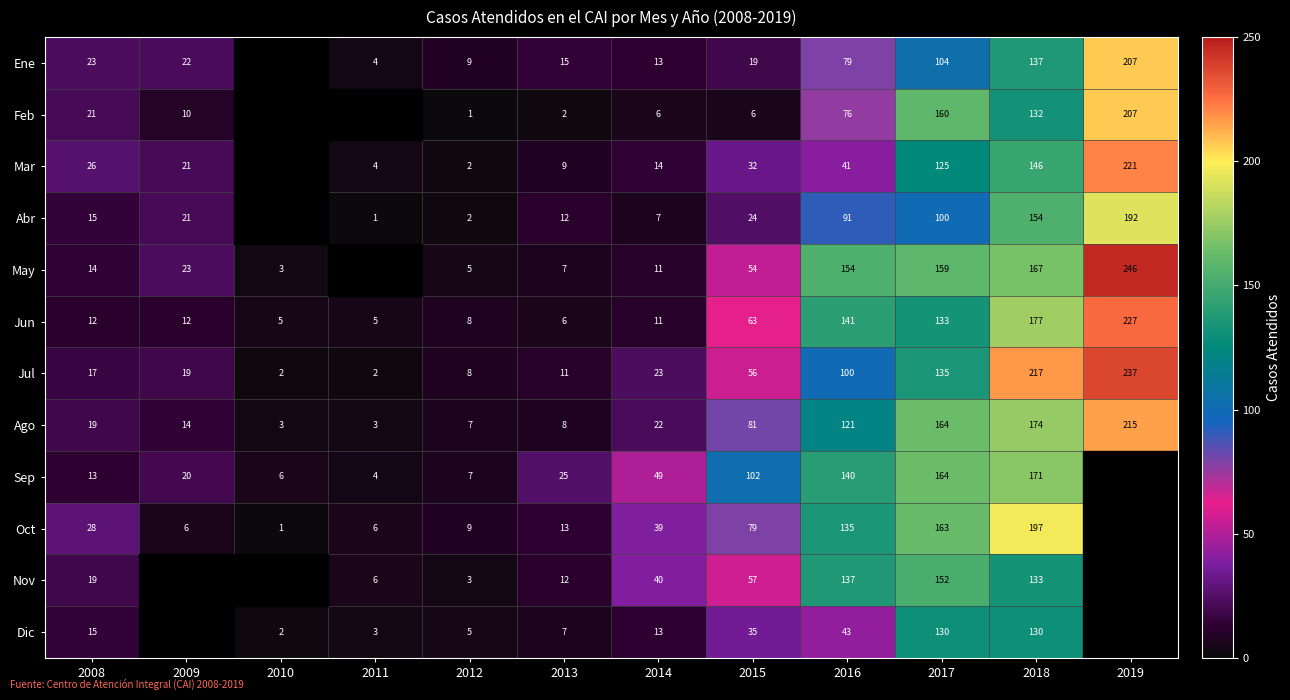

Between 2013 and 2018, which series saw the biggest shift?

Jul